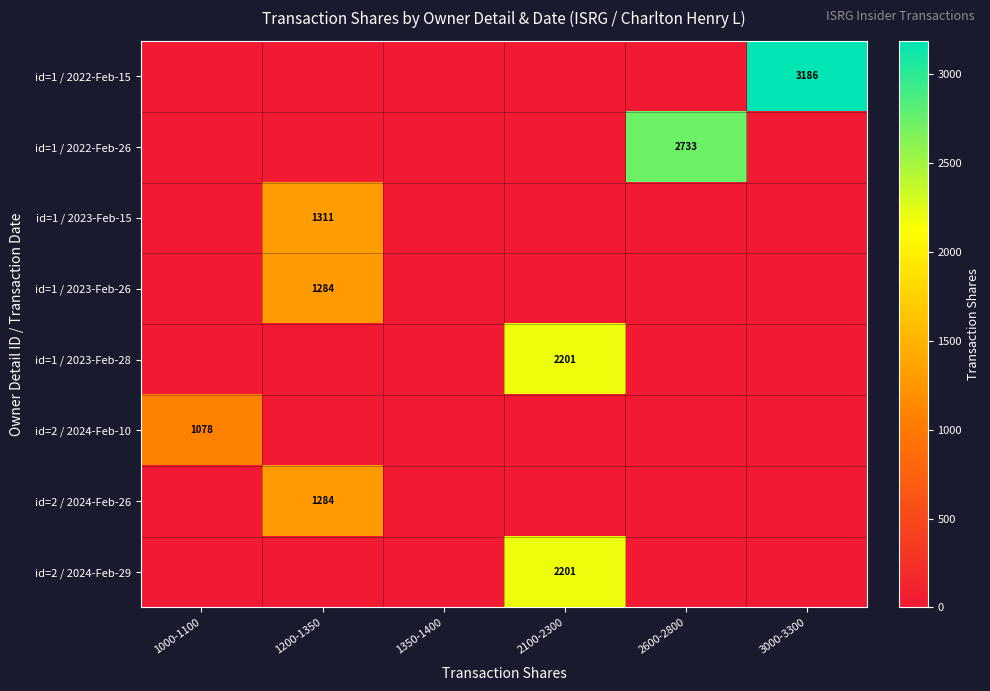

What is the spread (max minus min) of values at 1000-1100?

1078